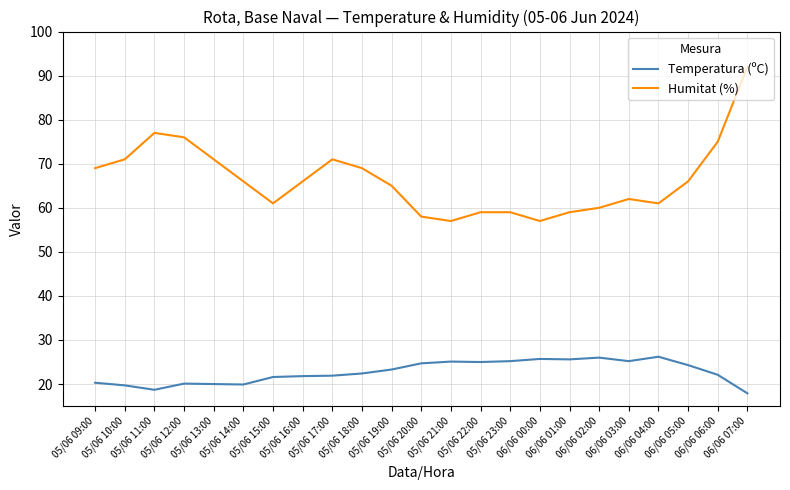

What is the average value of the Temperatura (ºC) series?

22.7